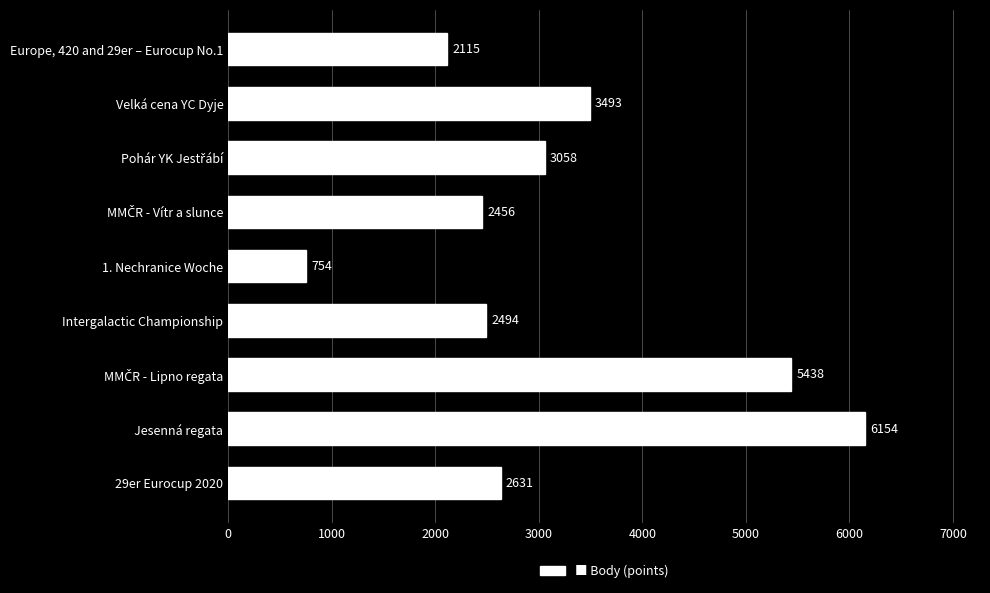

What is the difference between the second highest and second lowest values?

3323